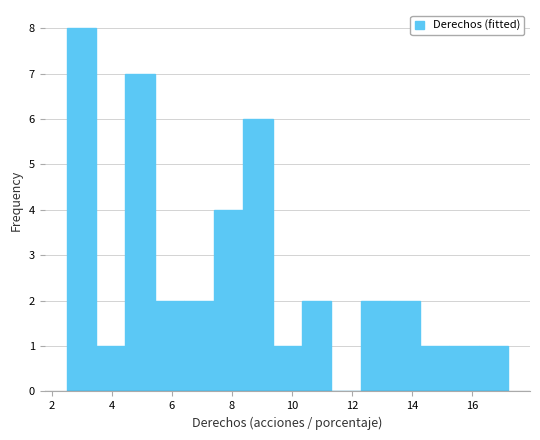

Which range on the x-axis has the tallest bar?

2.6 to 3.4